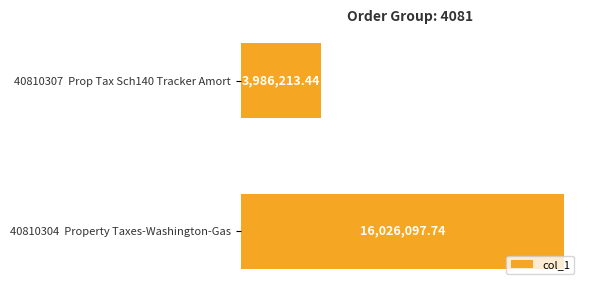

Are the bars horizontal?

Yes